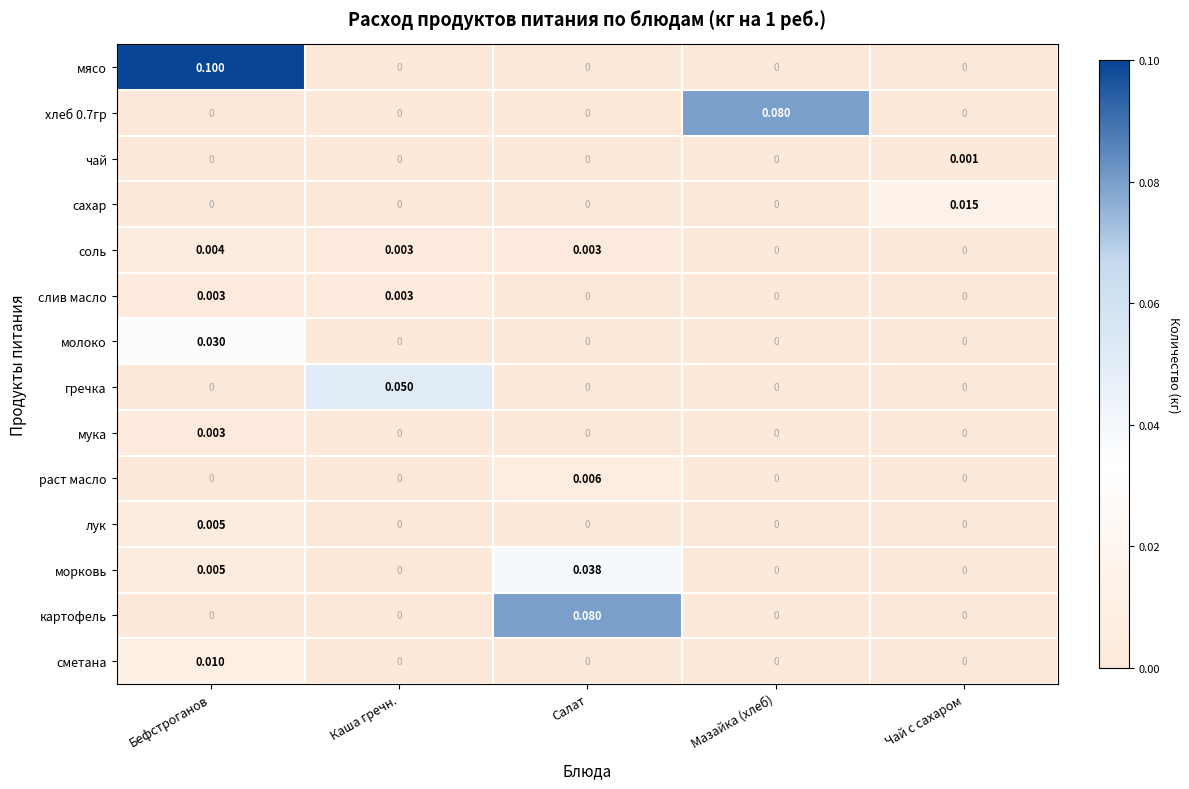

Which category has the highest value in the хлеб 0.7гр series?

Мазайка (хлеб)